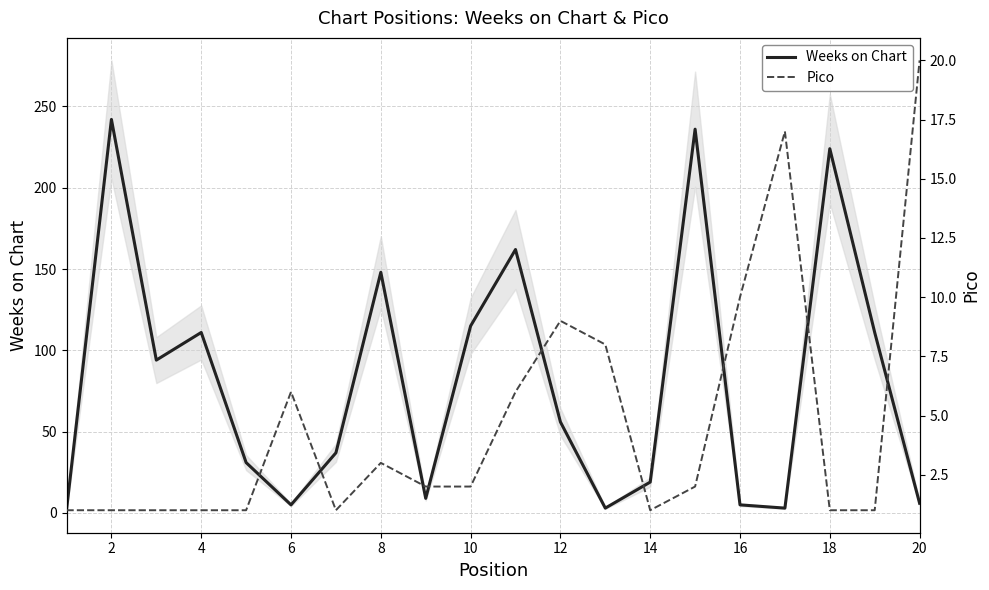

What is the greatest value displayed?

242